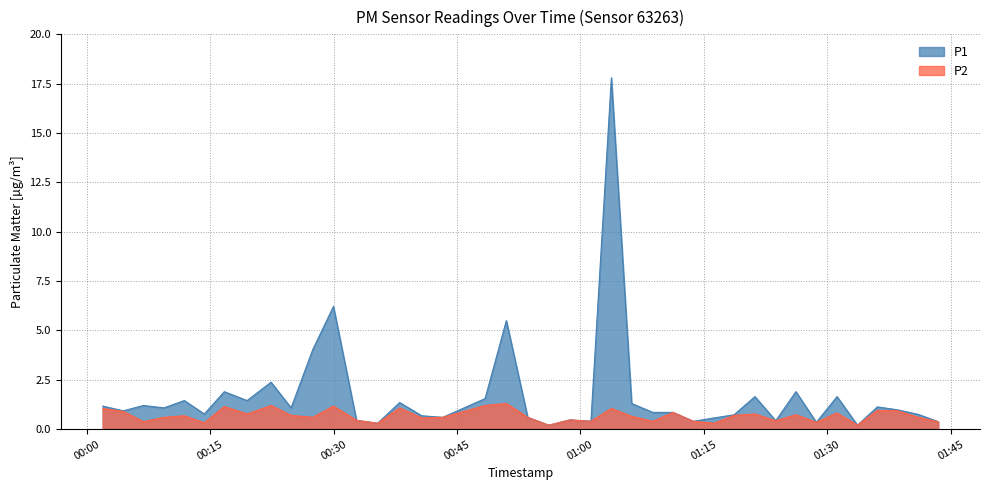

Does the chart display data point markers on the line(s)?

No